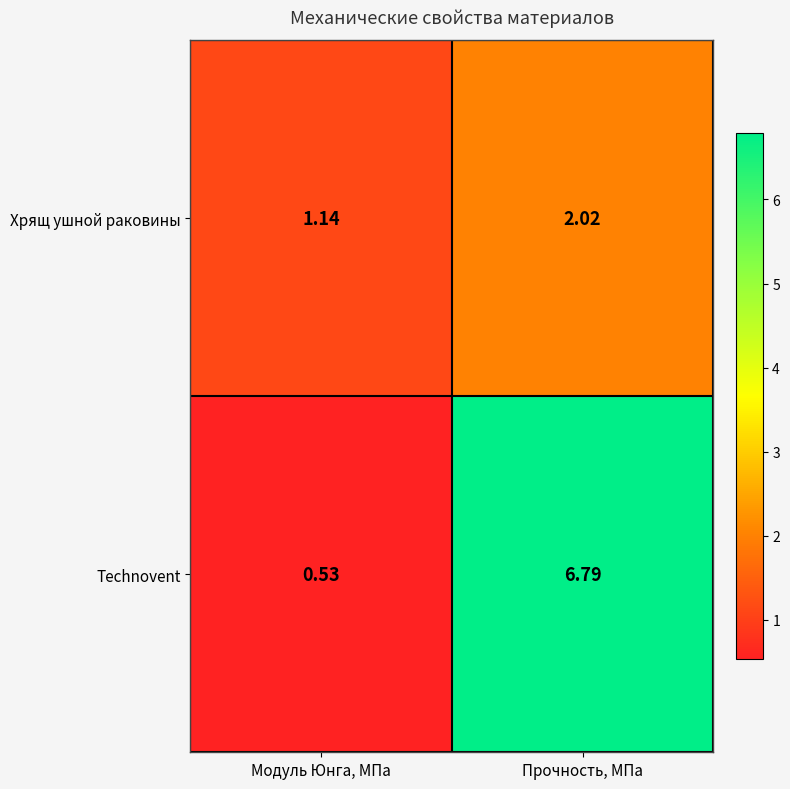

Rank the series by their maximum value, from highest to lowest.

Technovent, Хрящ ушной раковины